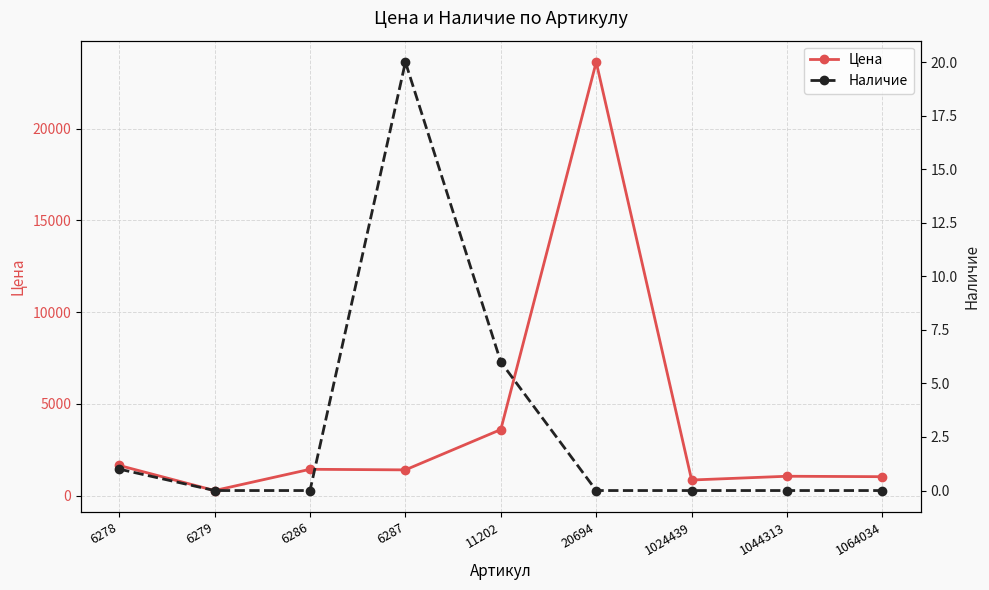

Rank the categories by Наличие value from highest to lowest.

6287, 11202, 6278, 6279, 6286, 20694, 1024439, 1044313, 1064034